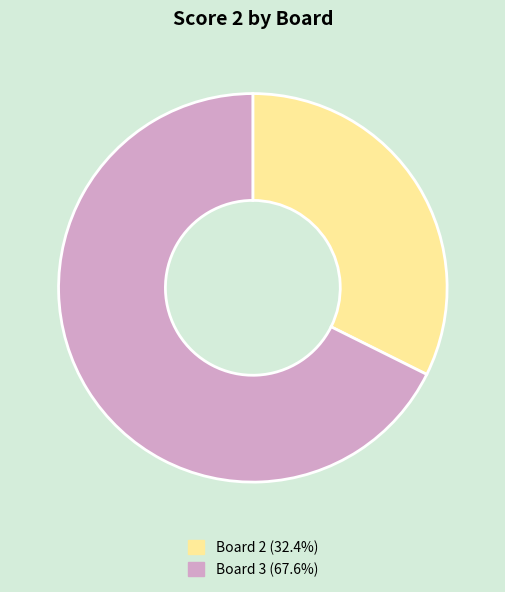

Does any single category account for the majority?

Yes